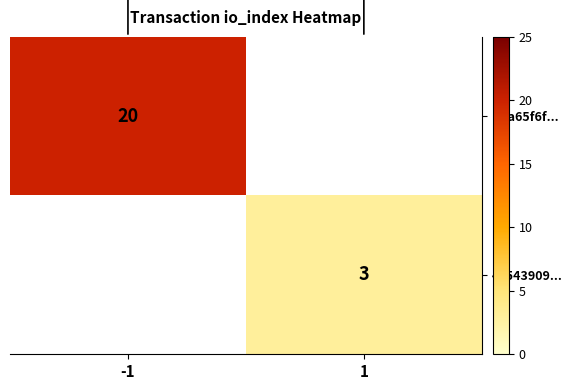

The value of 4a543909... at 1 is 3. True or false?

True